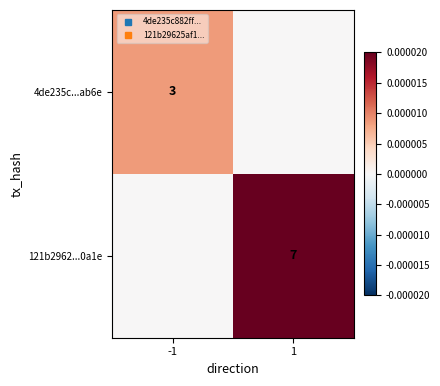

List the series in order of their peak value, highest first.

121b2962...0a1e, 4de235c...ab6e